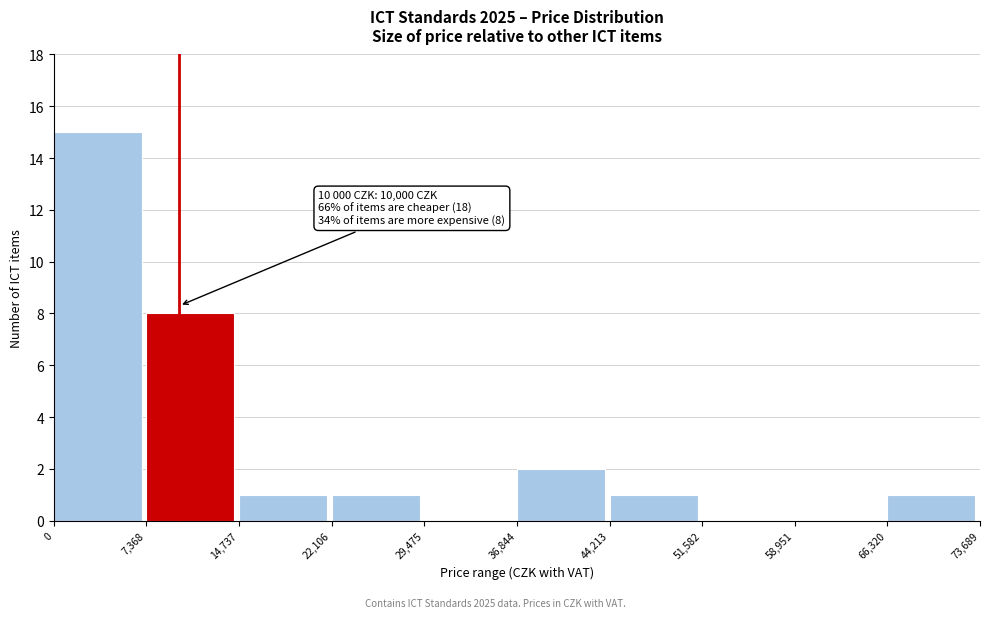

Which range on the x-axis has the tallest bar?

0 to 7,368